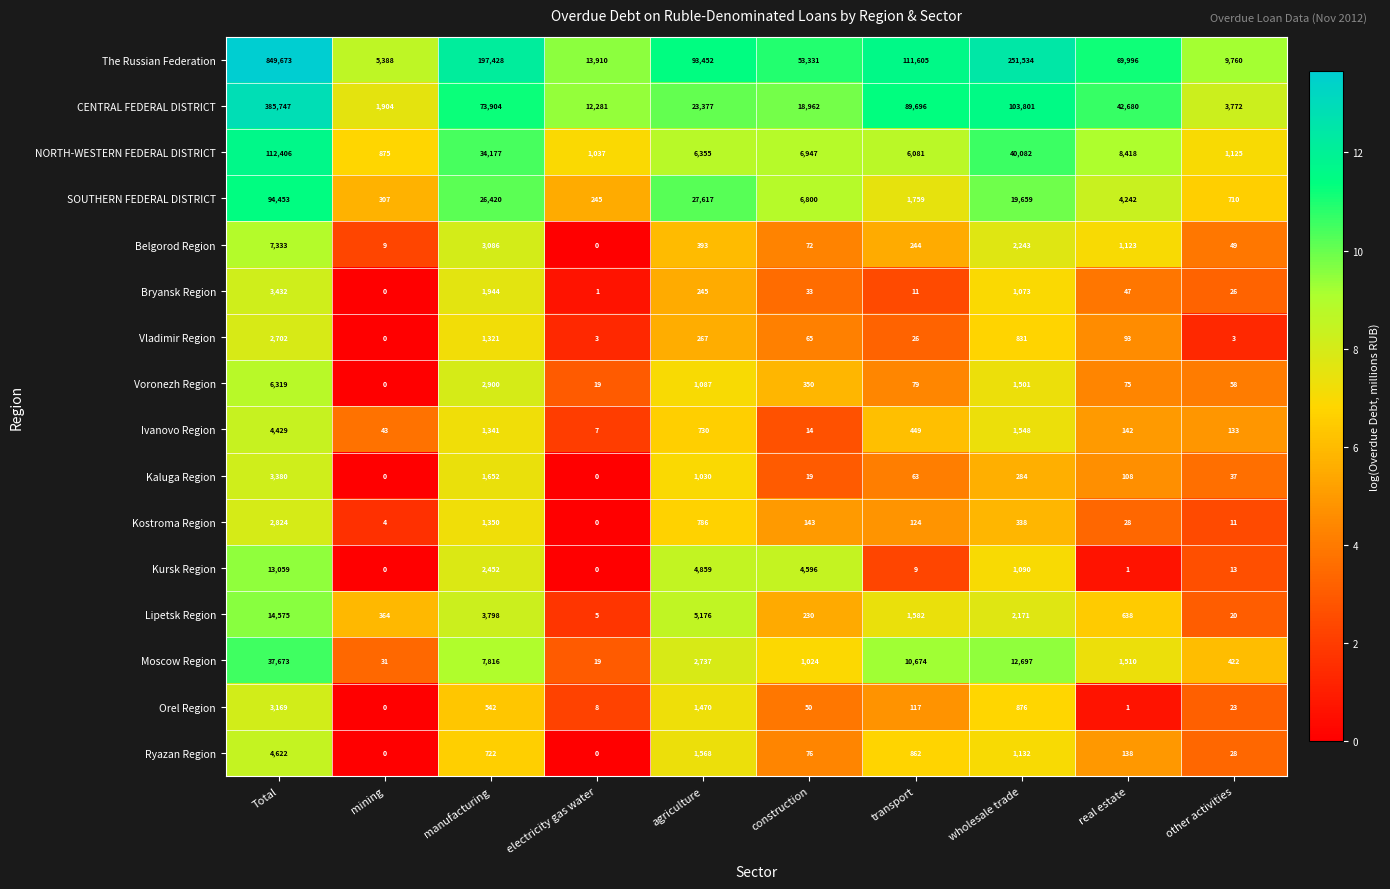

Is it true that The Russian Federation equals 19664 at electricity gas water?

False